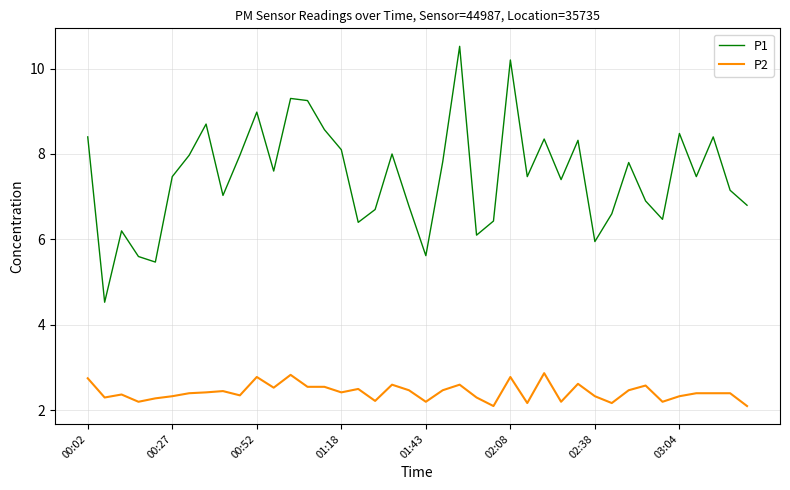

Which series has the widest spread of values?

P1